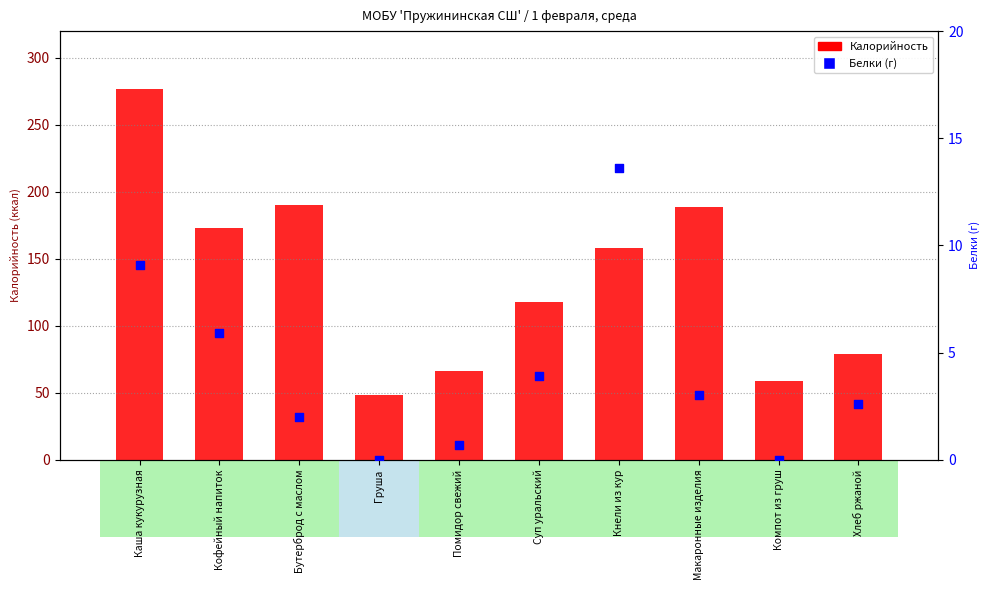

Is the value of Калорийность at Компот из груш greater than the value of Белки (г) at Хлеб ржаной?

Yes